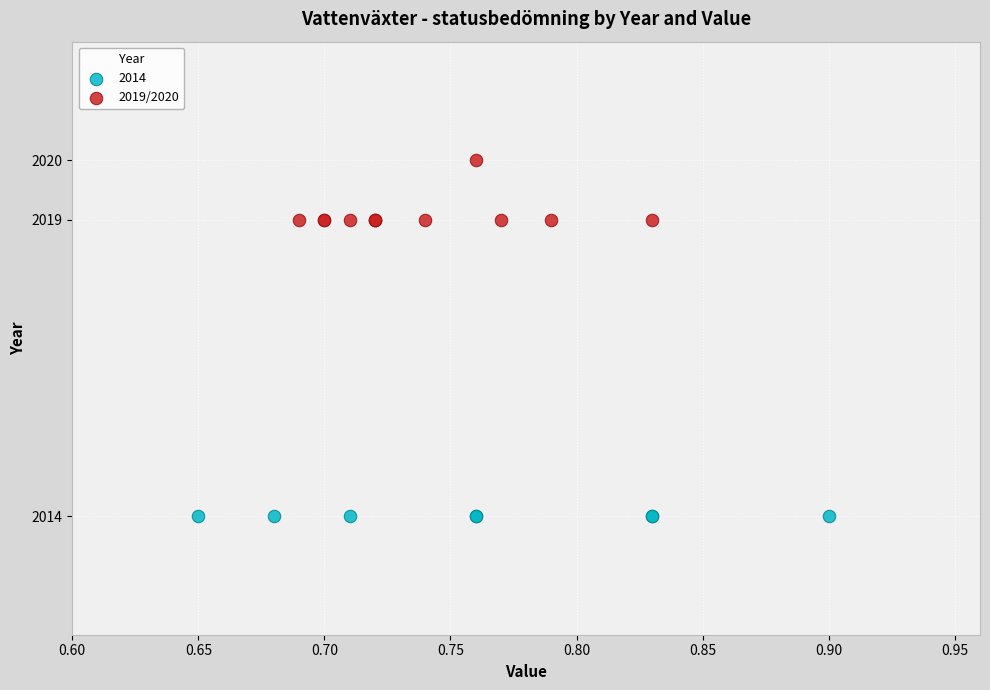

Which series reaches the minimum Y coordinate?

2014